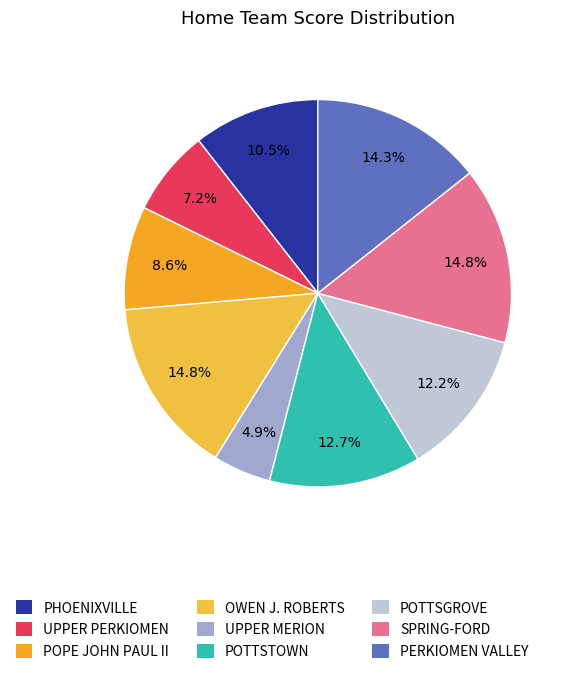

To the nearest percent, what portion does OWEN J. ROBERTS represent?

15%